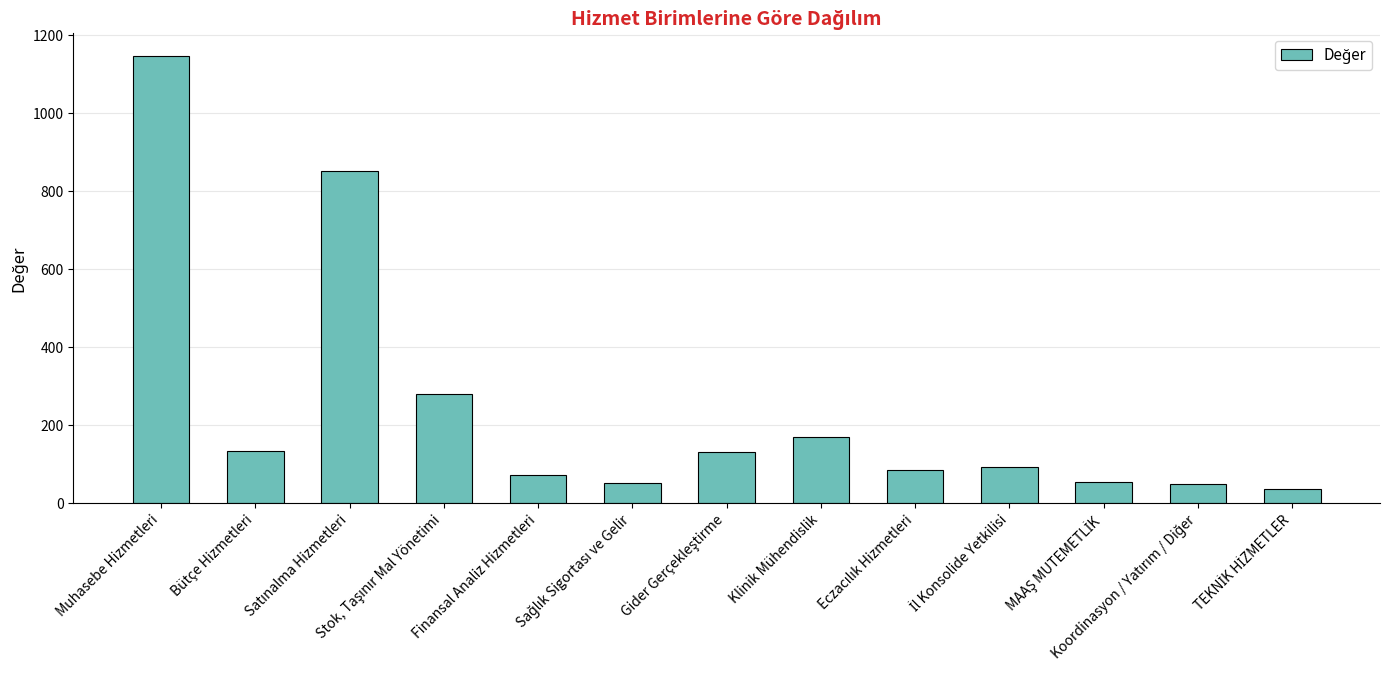

How many values are below 94?

6